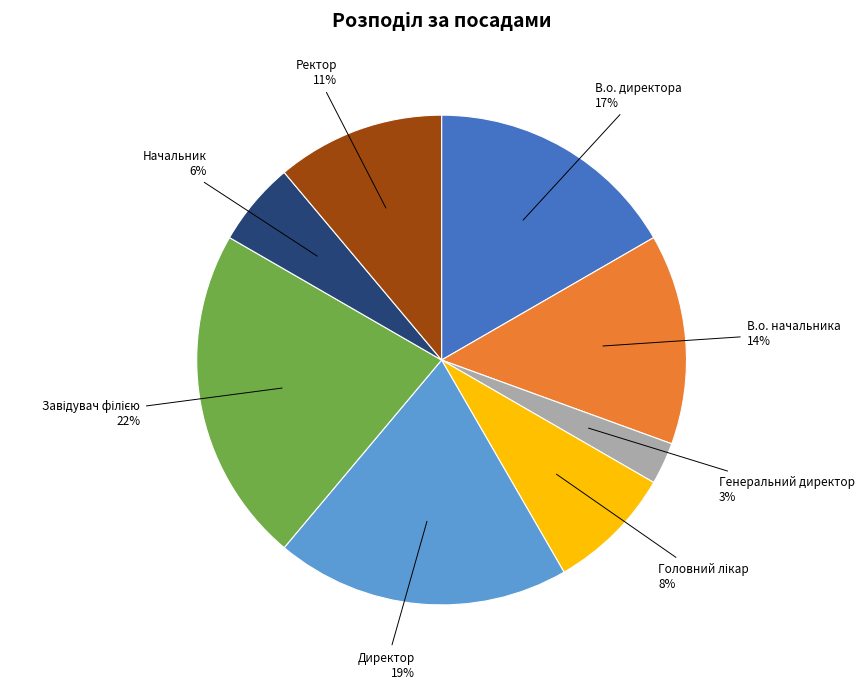

To the nearest percent, what is the average slice percentage?

12%